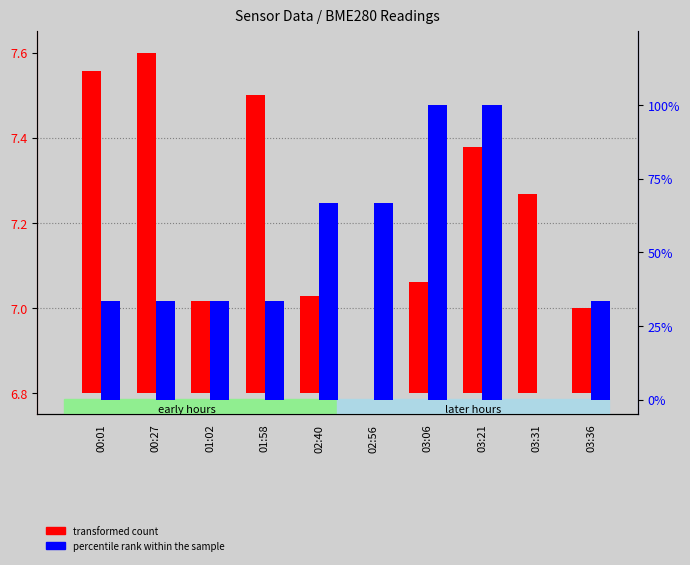

How many positive values does the percentile rank within the sample series have?

9